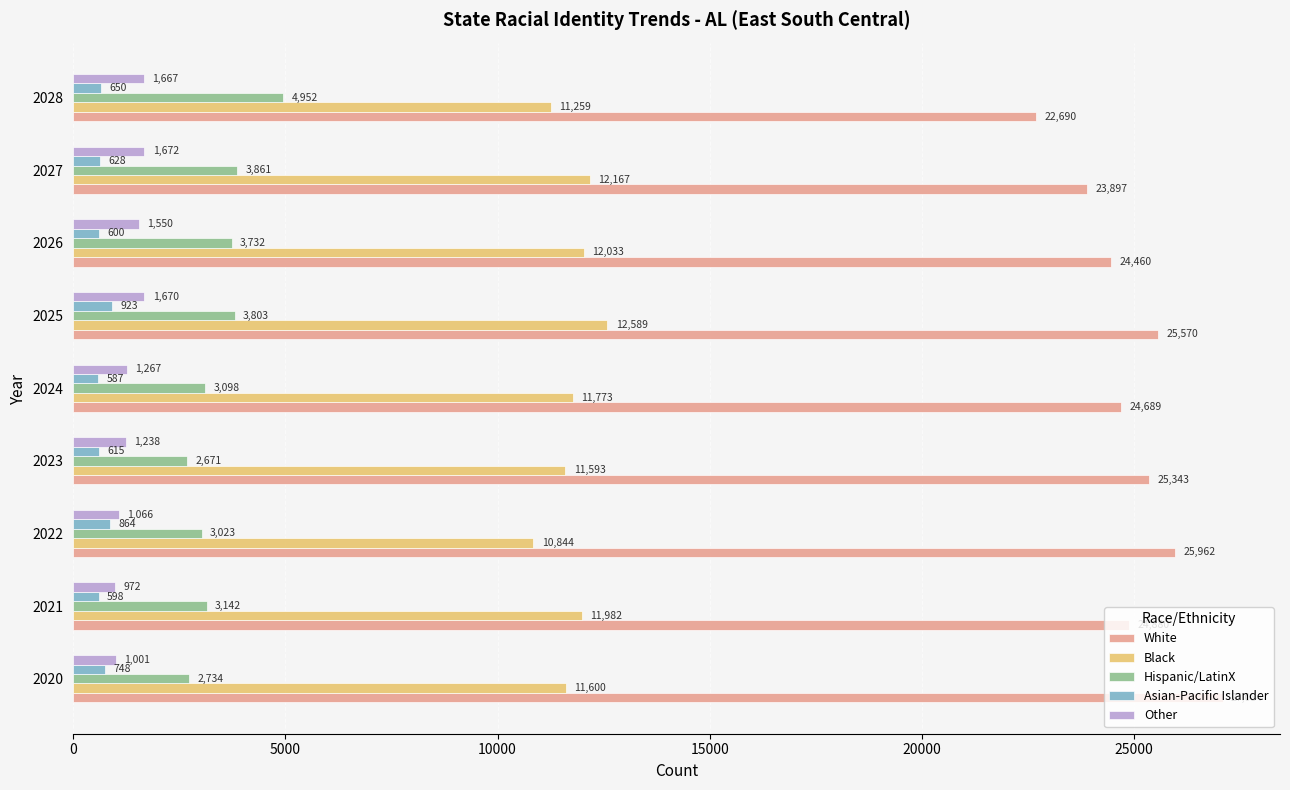

At which category does the chart reach its minimum across all series?

2024